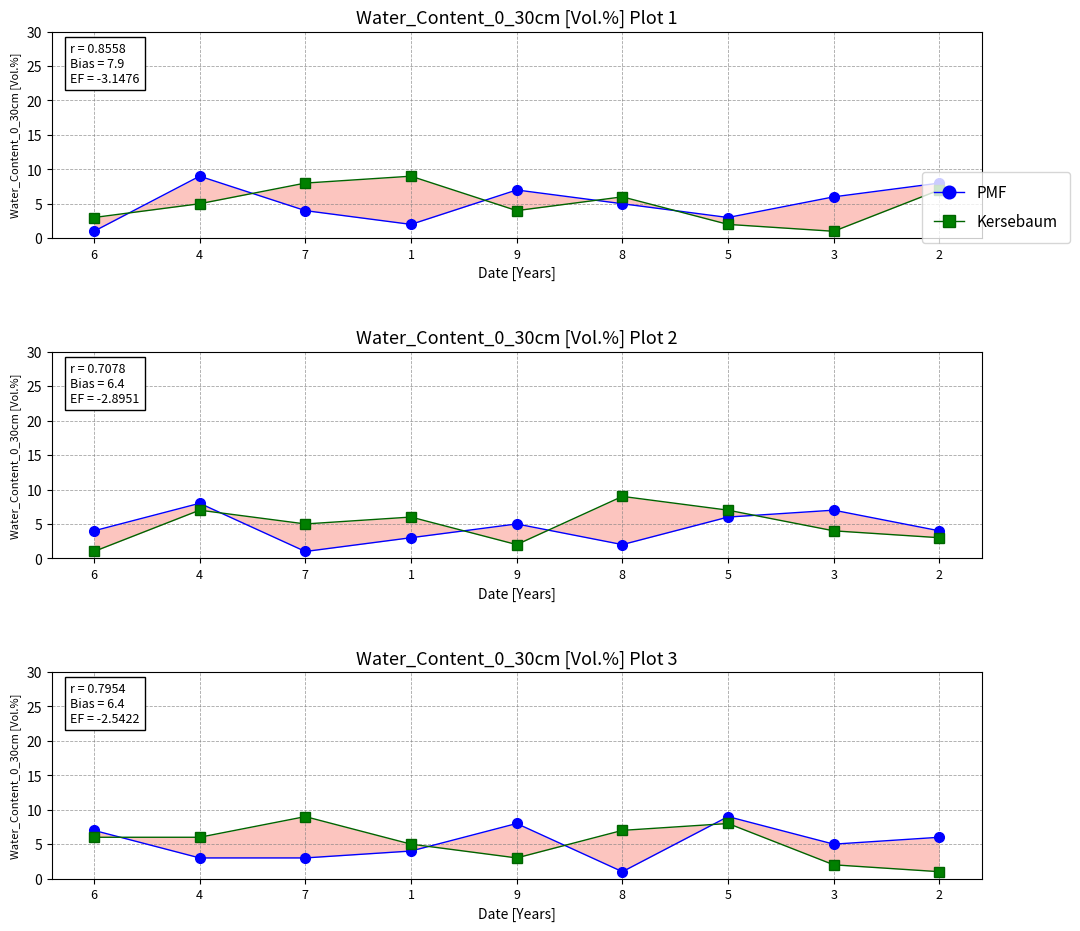

True or false: Kersebaum and PMF cross at least once.

True